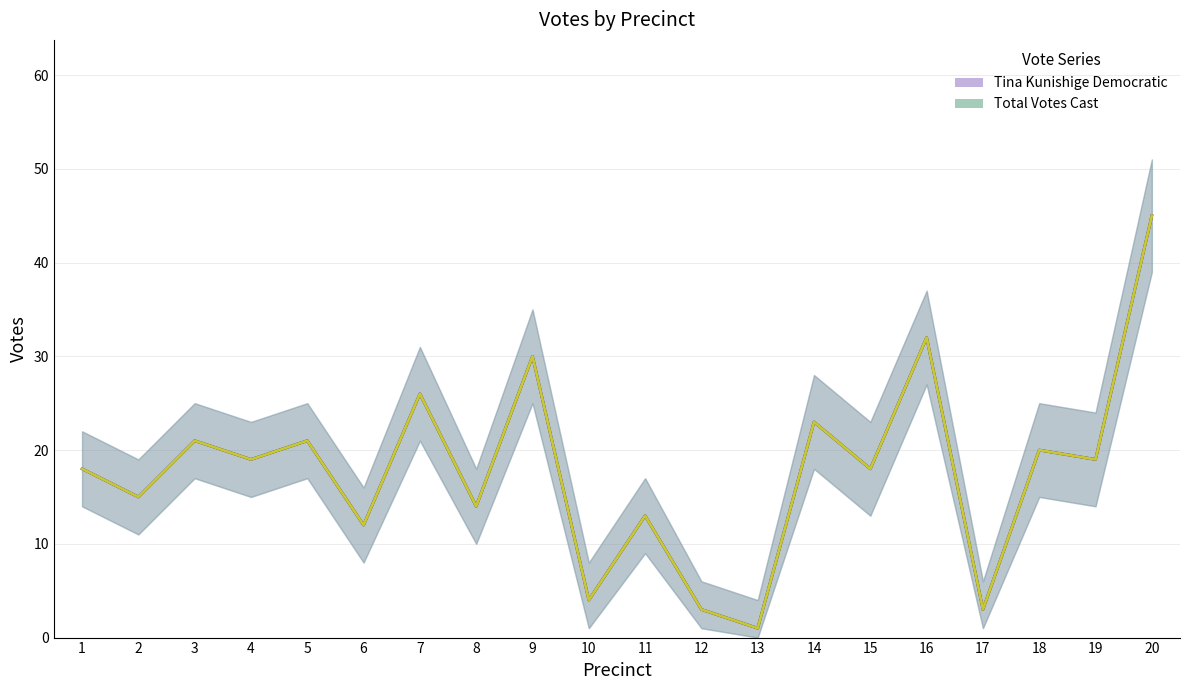

What is the value of the Tina Kunishige Democratic point at the 14th from the left?

23